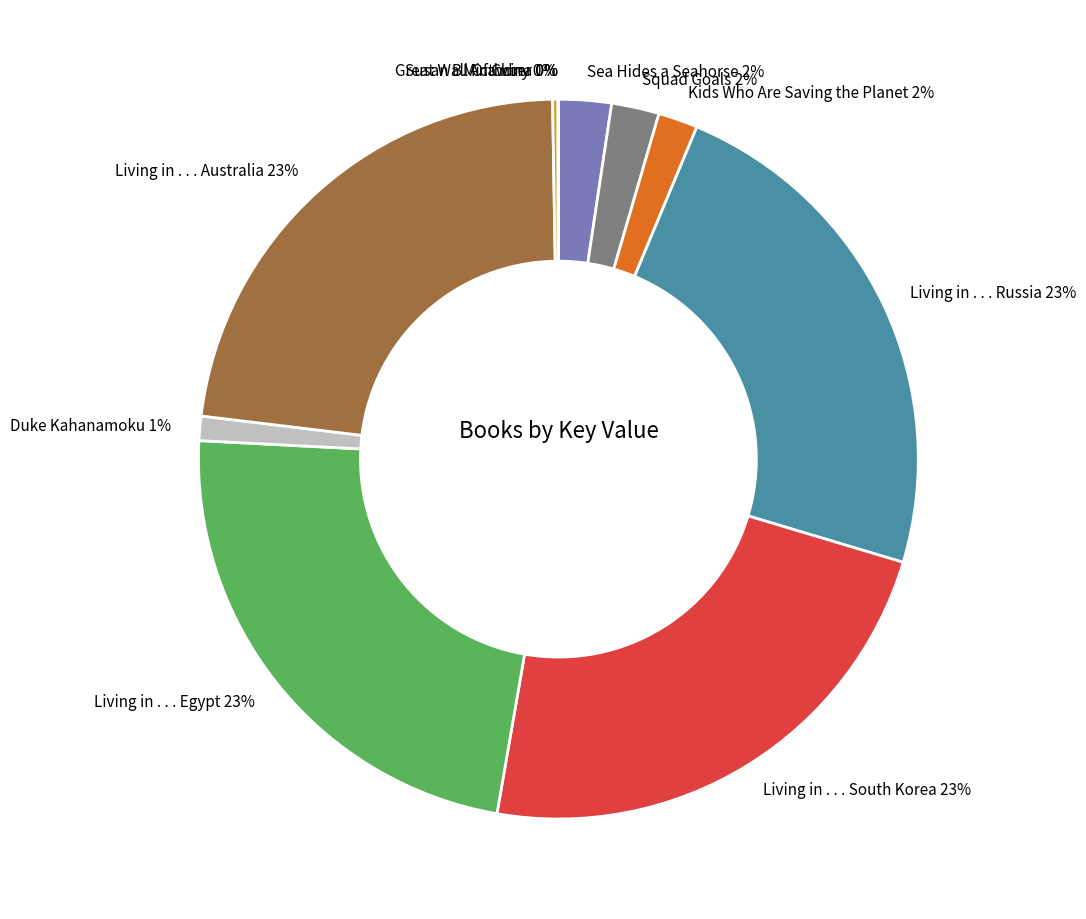

To the nearest percent, what is the average slice percentage?

9%